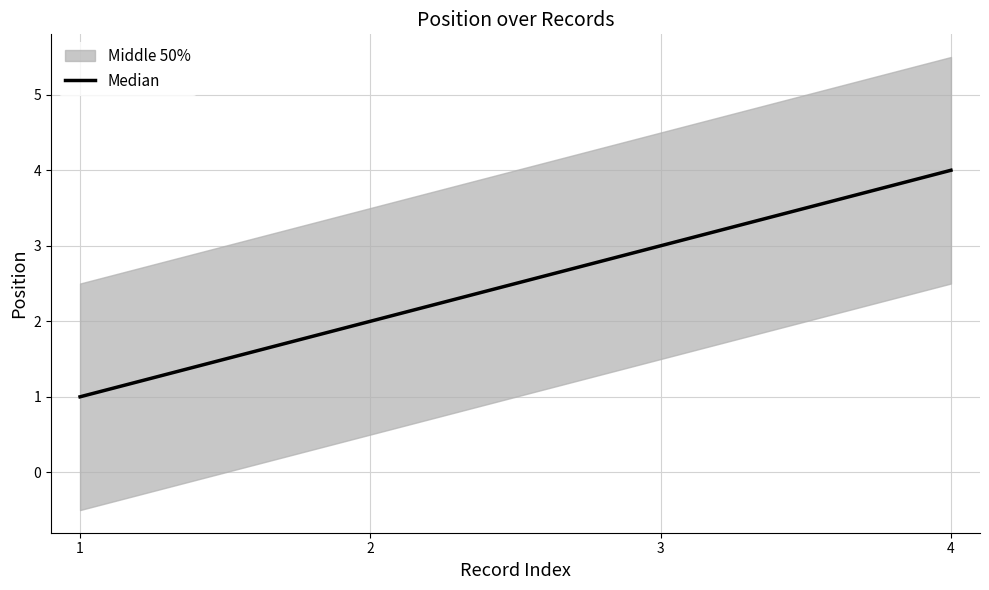

Reading left to right, list all the values displayed in this chart.

1	2	3	4